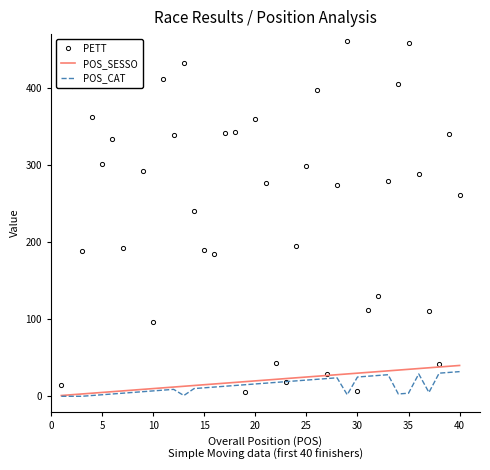

Which series has the widest spread of values?

PETT